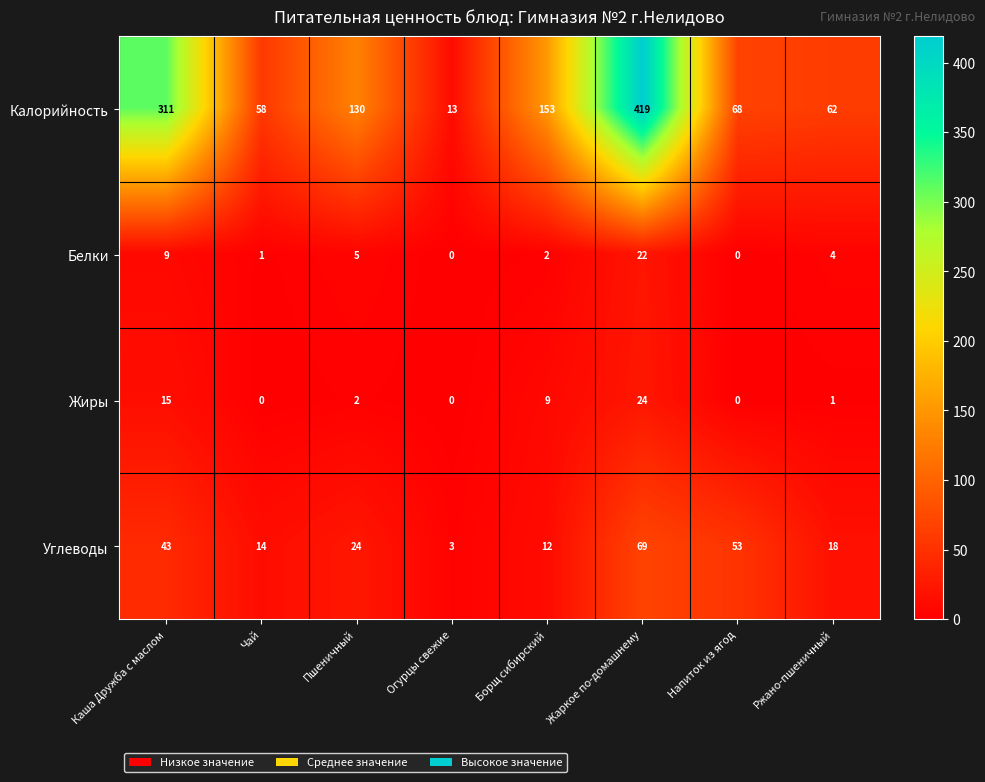

How many series are shown in this chart?

4